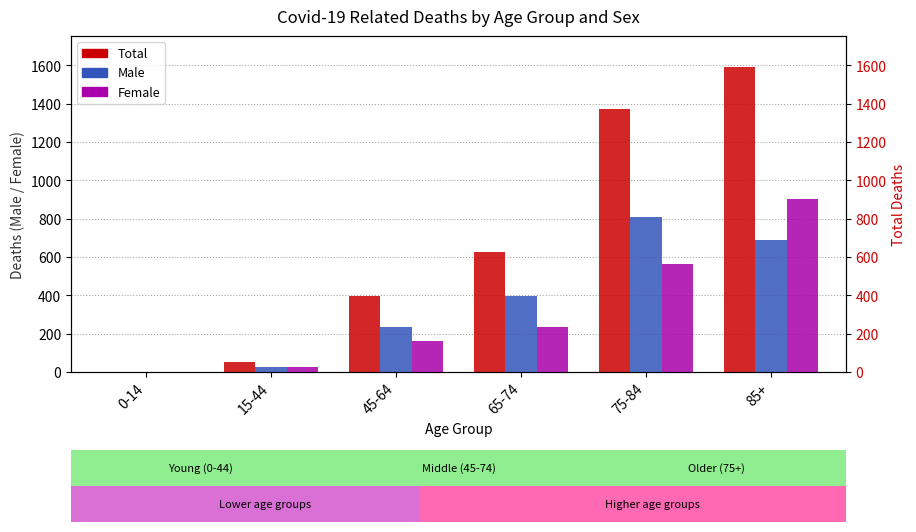

Rank the categories by Male value from highest to lowest.

75-84, 85+, 65-74, 45-64, 15-44, 0-14